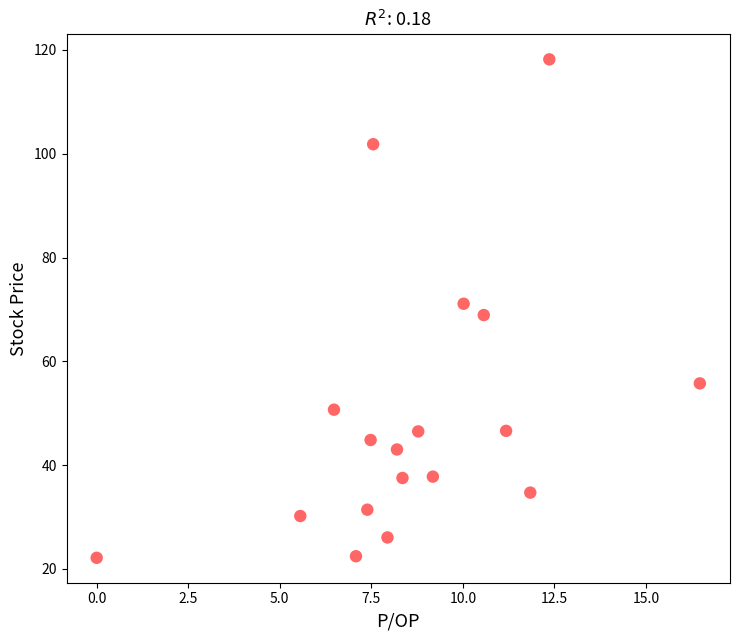

What is the range of X values (max minus min)?

16.5